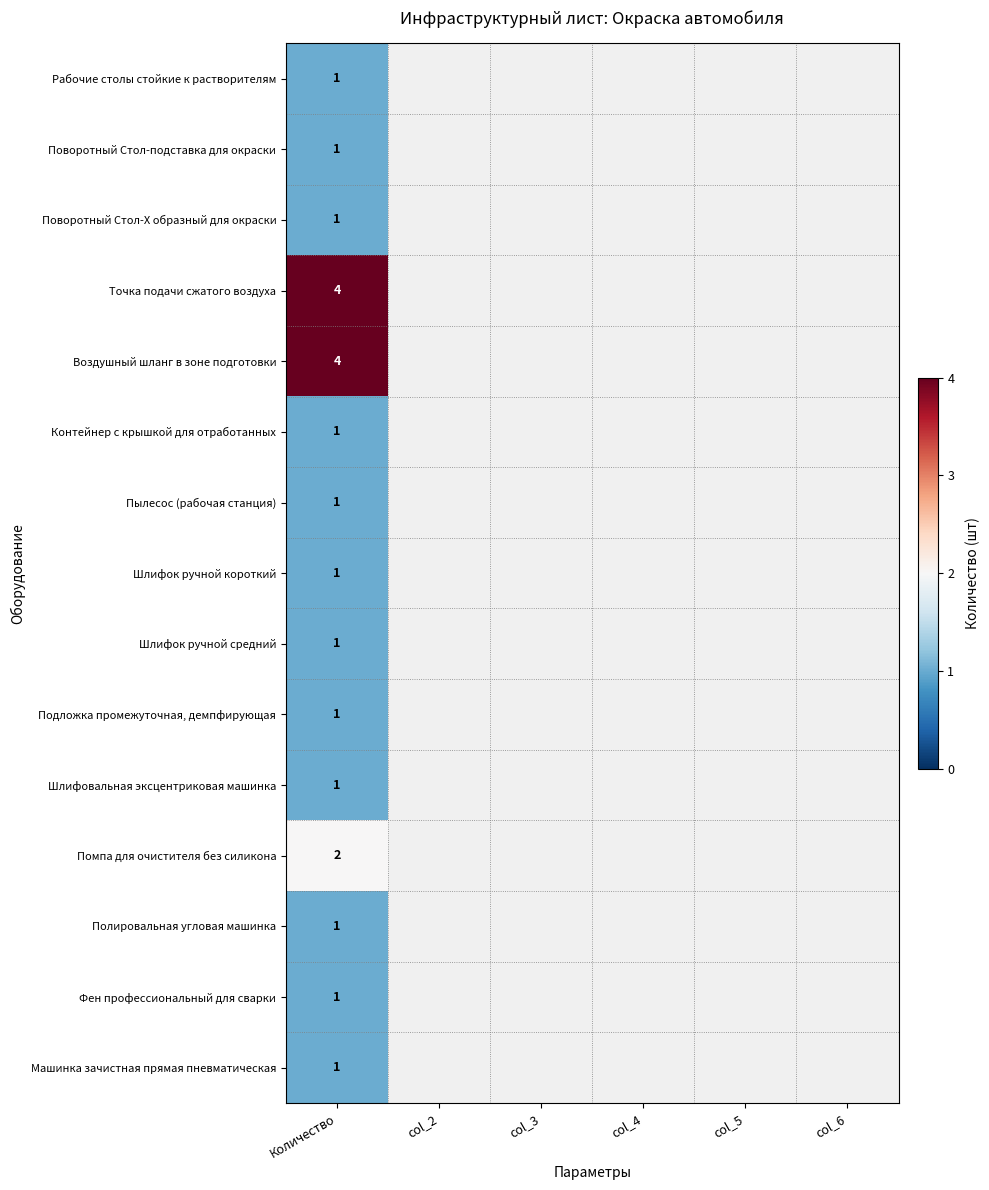

True or false: Пылесос (рабочая станция) has a value of 2 at Количество.

False